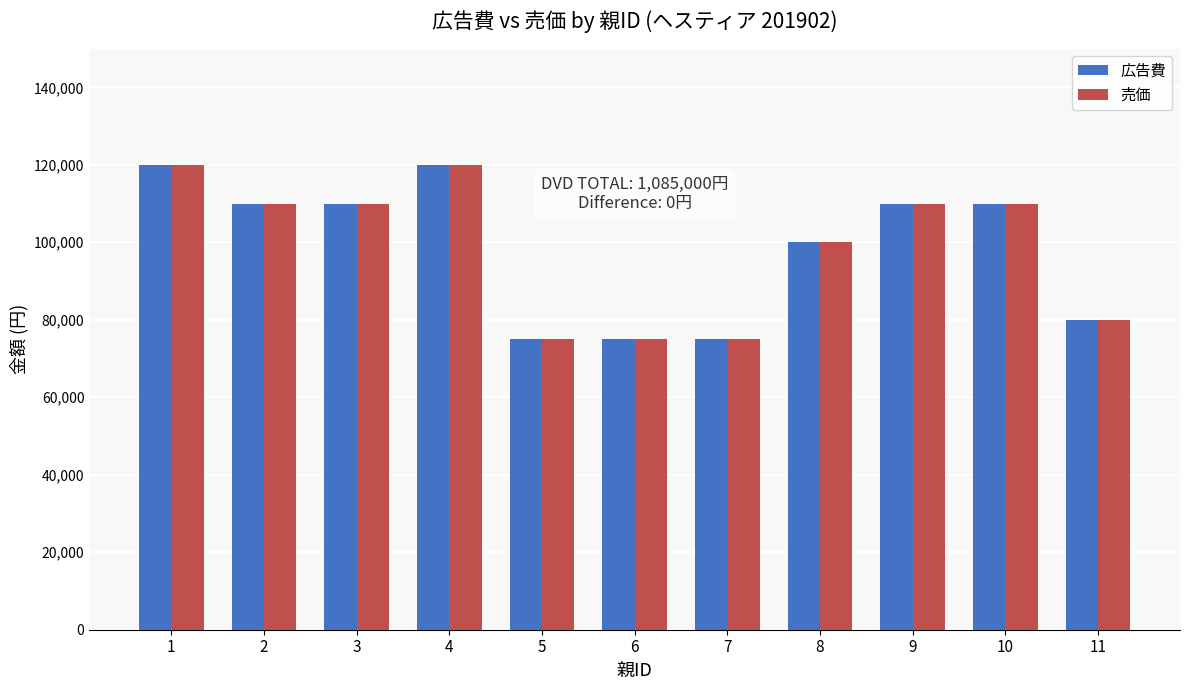

How many values in the 広告費 series are below 110000?

5